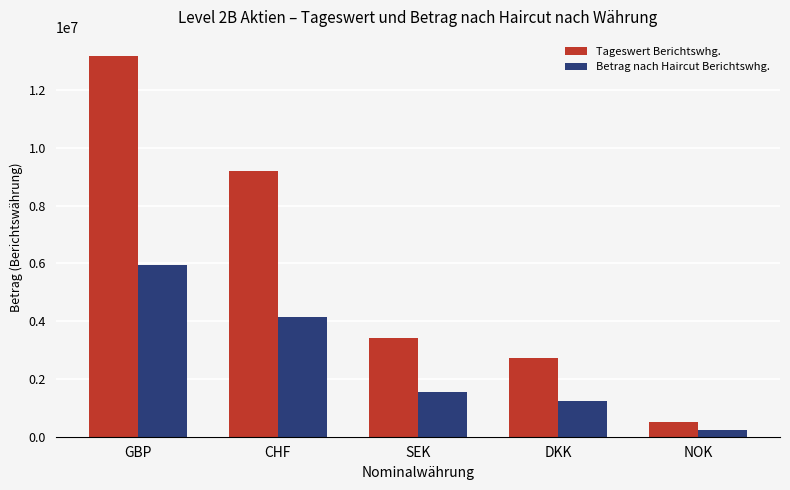

What is the value of the Betrag nach Haircut Berichtswhg. bar at the 4th from the left?

1225323.1